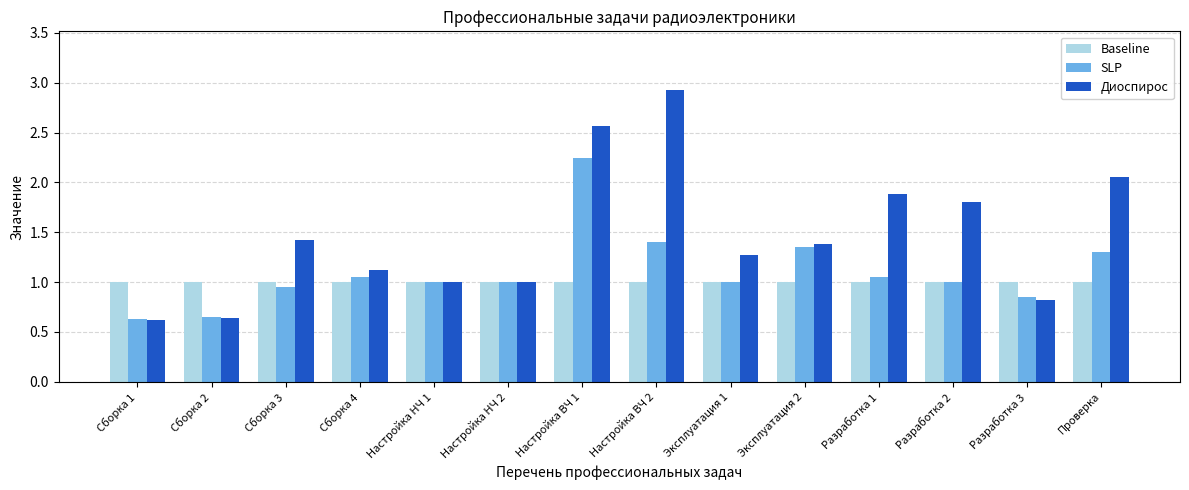

What is the greatest value displayed?

2.9